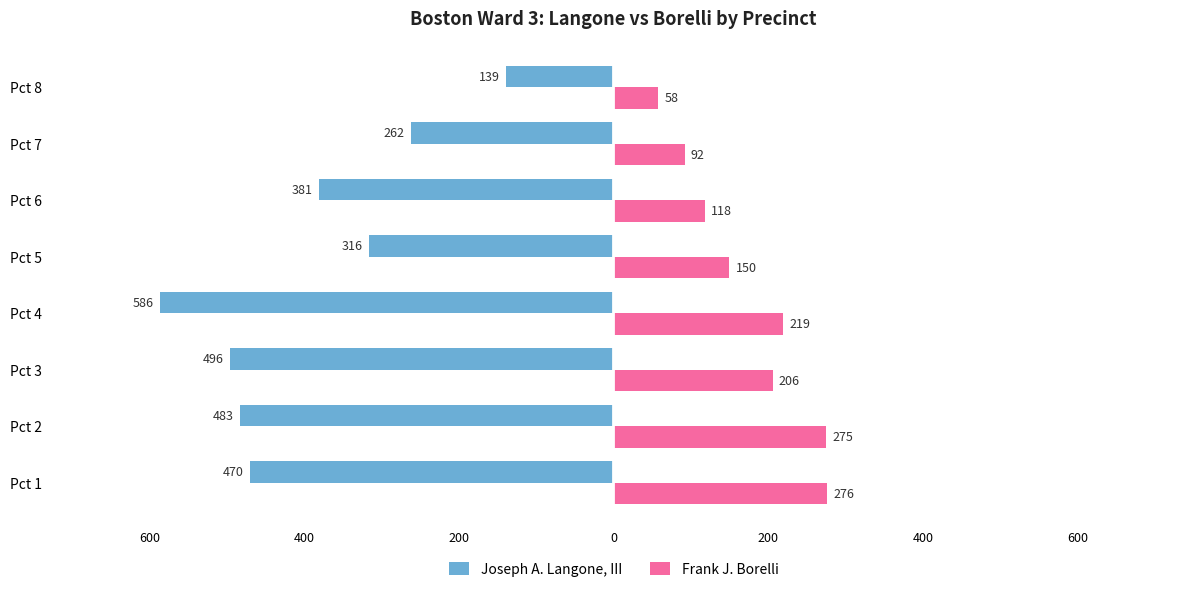

What are all the series names shown in the legend?

Joseph A. Langone, III, Frank J. Borelli